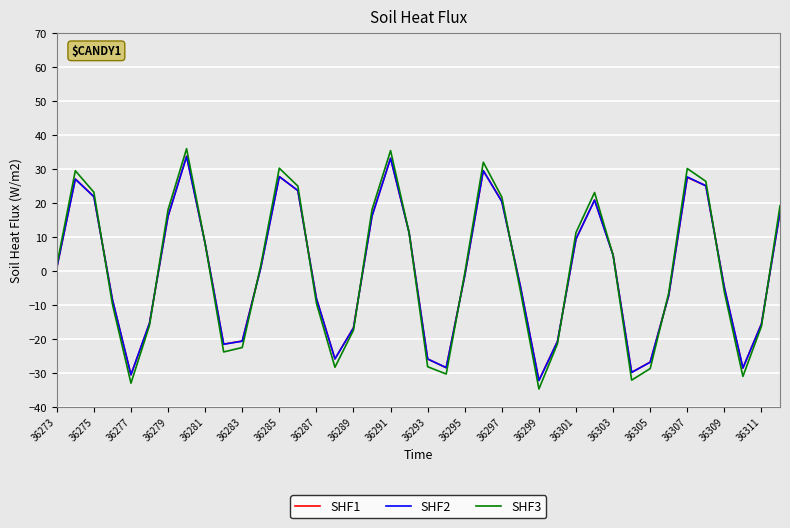

What is the greatest value displayed?

36.0